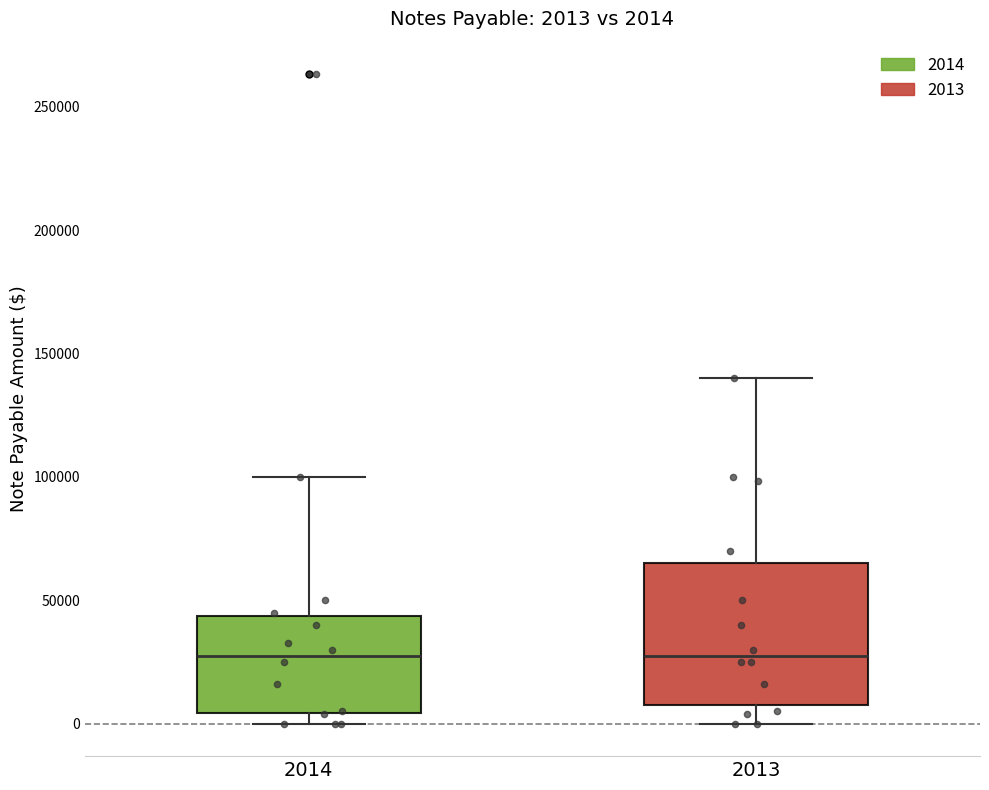

Which box is the tallest, from its lower edge to its upper edge?

2013